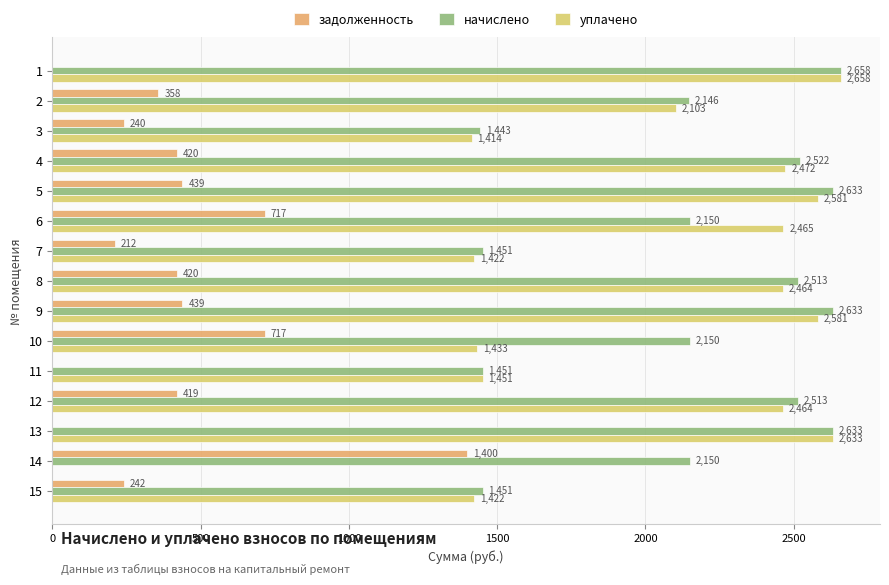

How many data points in задолженность are above 418?

8